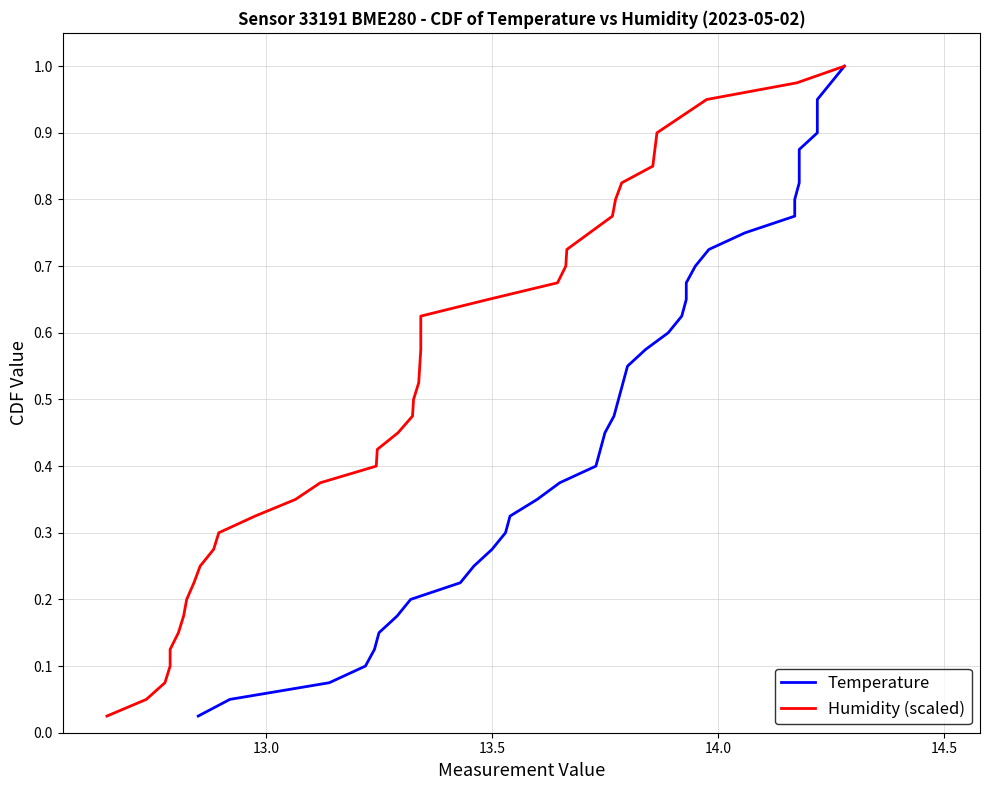

True or false: Humidity (scaled) has more than 0 points higher than both neighbors.

False